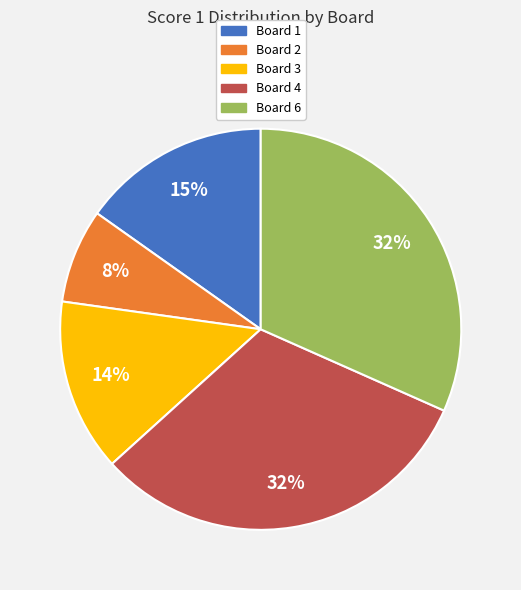

To the nearest percent, what is the difference between the largest and smallest slice percentages?

24%